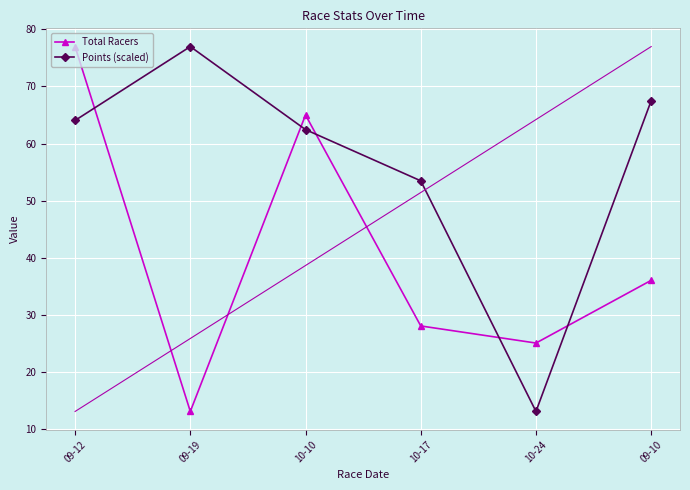

Rank the series at 10-10 from lowest to highest value.

Points (scaled), Total Racers